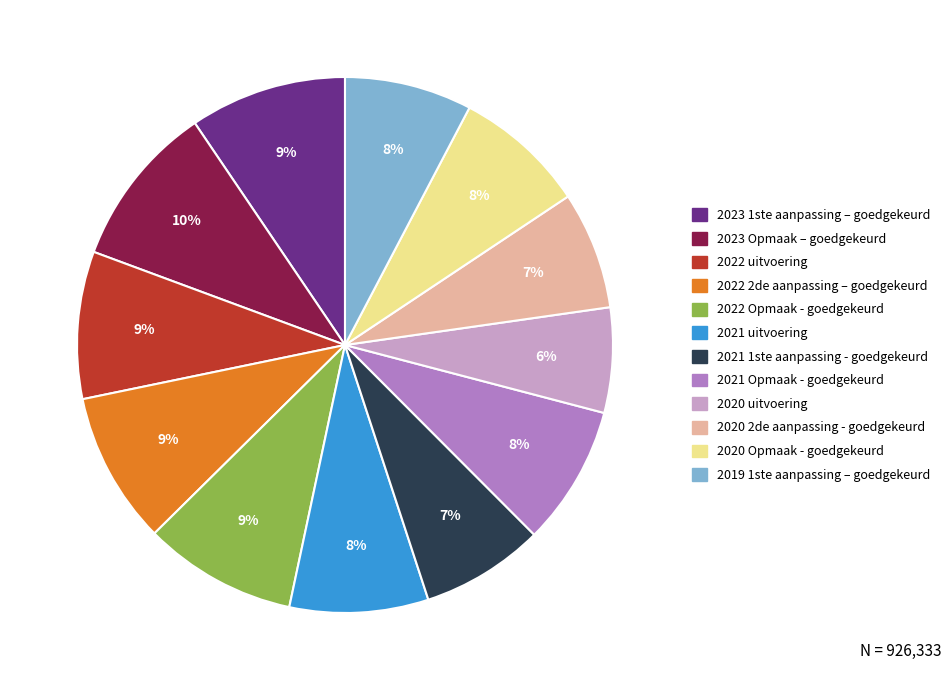

Count the number of slices in the pie.

12